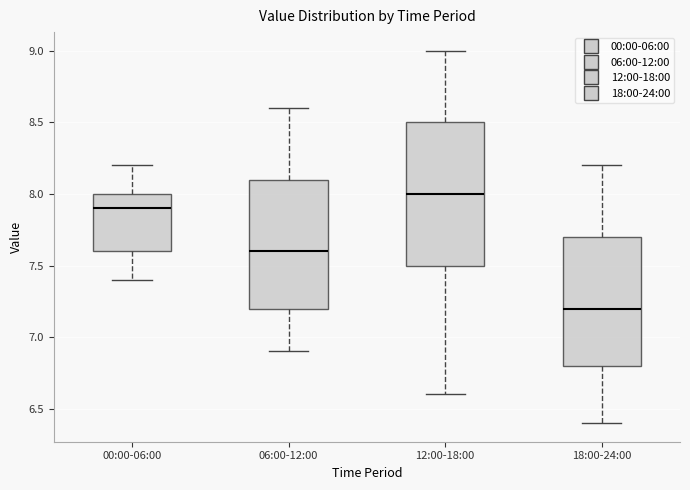

Reading left to right, read every box against the y-axis: the position of its median line, the range the box covers, and the ends of its whiskers. The values are not printed on the chart, so give them approximately, as read against the axis.

00:00-06:00: median 7.9, box 7.6 to 8.0, whiskers 7.4 to 8.2
06:00-12:00: median 7.6, box 7.2 to 8.1, whiskers 6.9 to 8.6
12:00-18:00: median 8.0, box 7.5 to 8.5, whiskers 6.6 to 9.0
18:00-24:00: median 7.2, box 6.8 to 7.7, whiskers 6.4 to 8.2